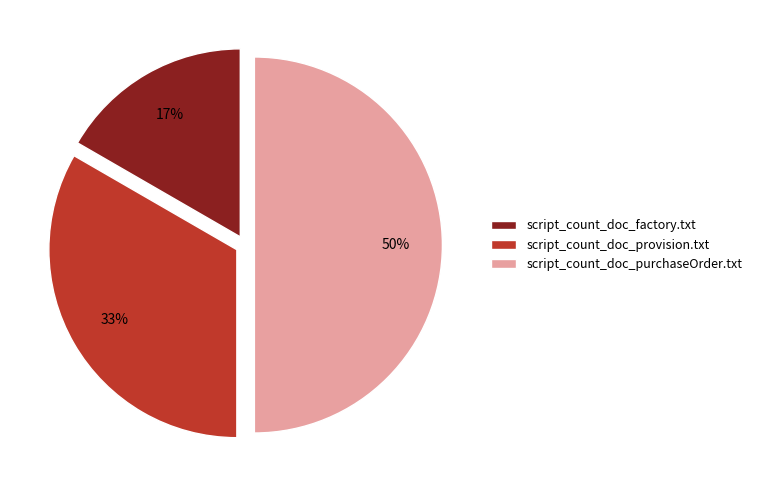

Rank the categories by value from highest to lowest.

script_count_doc_purchaseOrder.txt, script_count_doc_provision.txt, script_count_doc_factory.txt